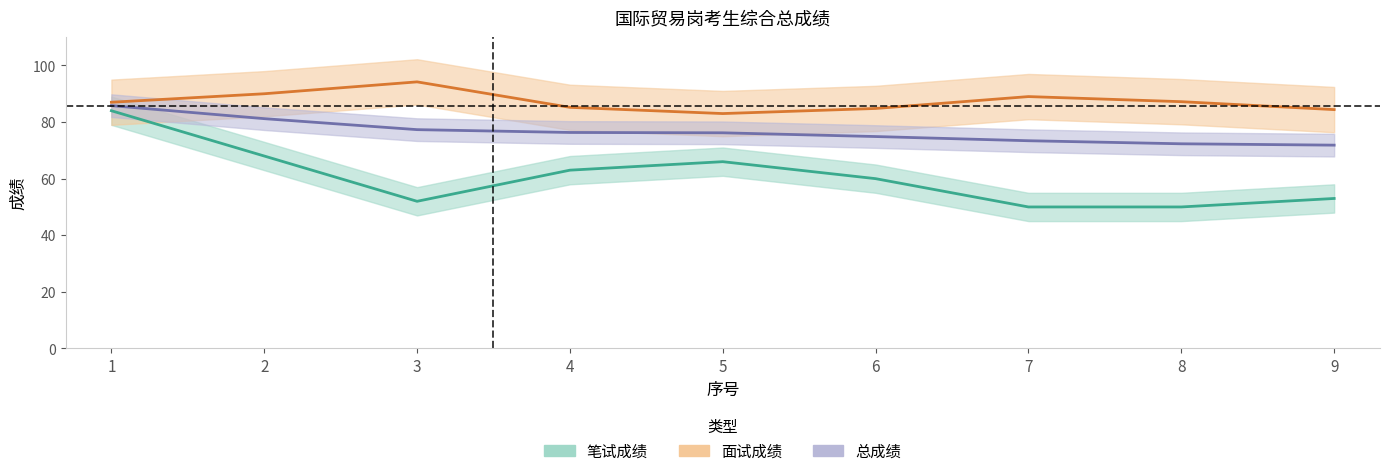

Reading left to right, extract all data points from this chart.

笔试成绩: 1=84.0	2=68.0	3=52.0	4=63.0	5=66.0	6=60.0	7=50.0	8=50.0	9=53.0
面试成绩: 1=87.0	2=90.0	3=94.2	4=85.2	5=83.0	6=84.8	7=89.0	8=87.2	9=84.4
总成绩: 1=85.8	2=81.2	3=77.3	4=76.3	5=76.2	6=74.9	7=73.4	8=72.3	9=71.8